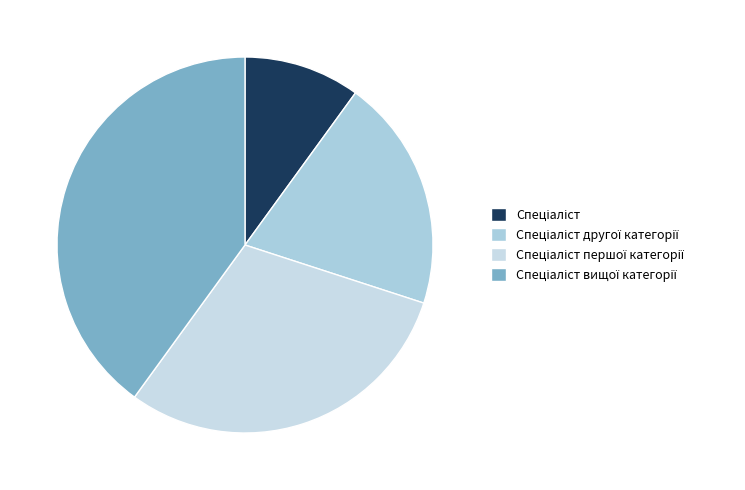

How many segments does this pie chart have?

4